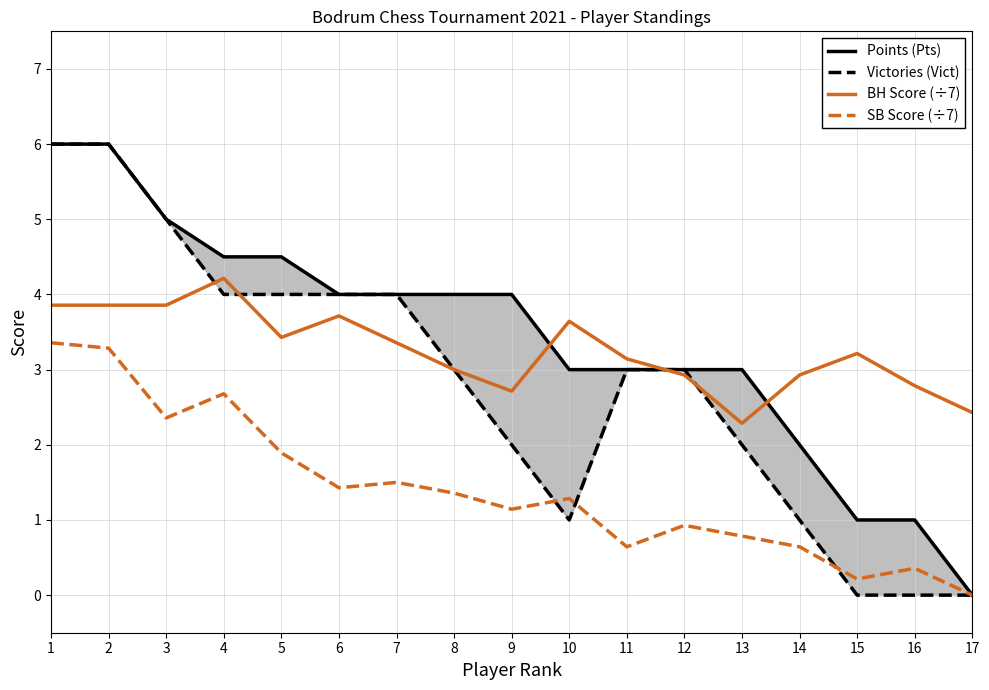

Count the Victories (Vict) values in the range 1 to 4.

11